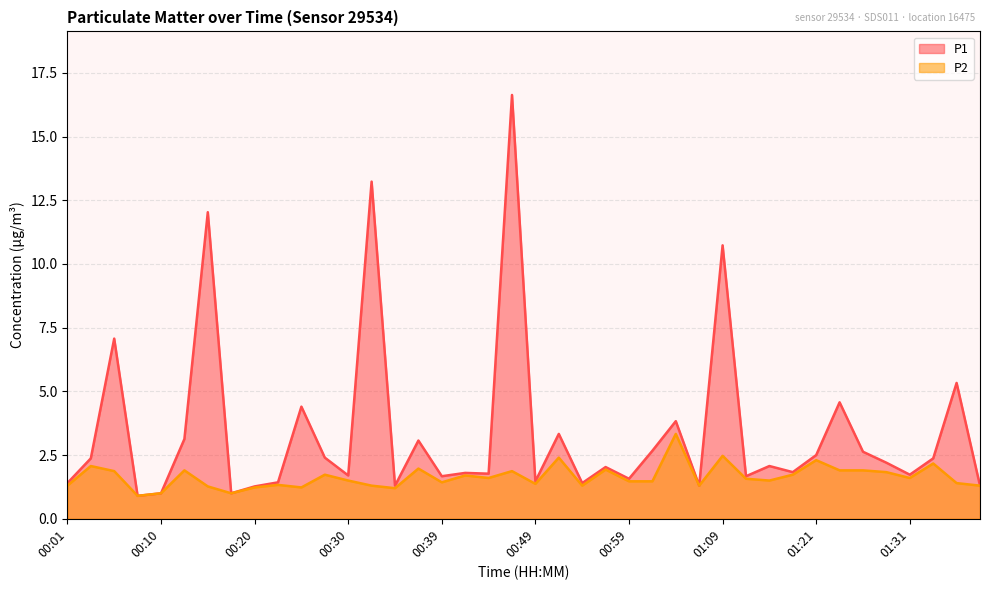

True or false: P2 and P1 intersect in this chart.

False